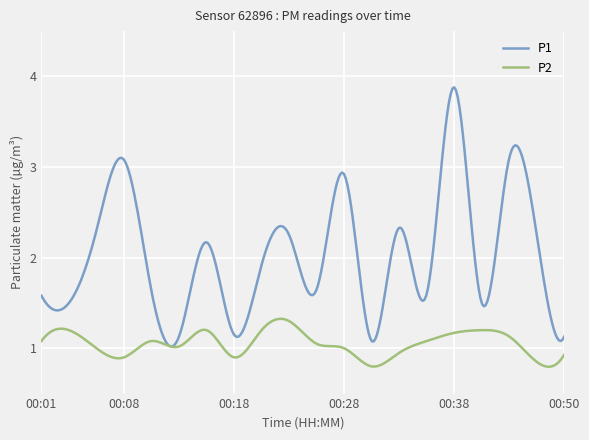

Which series has the largest total across all categories?

P1